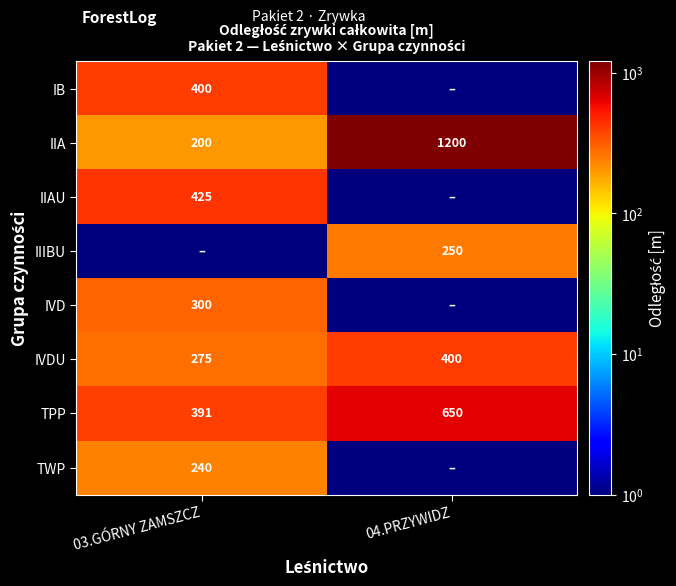

What is the minimum value for TPP?

391.0